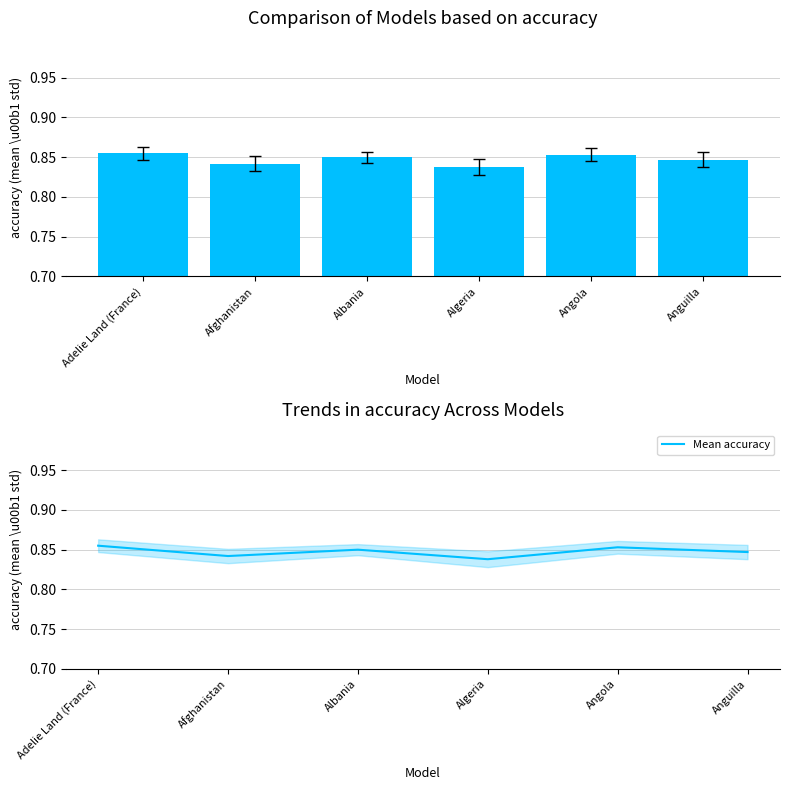

What is the average value?

0.8